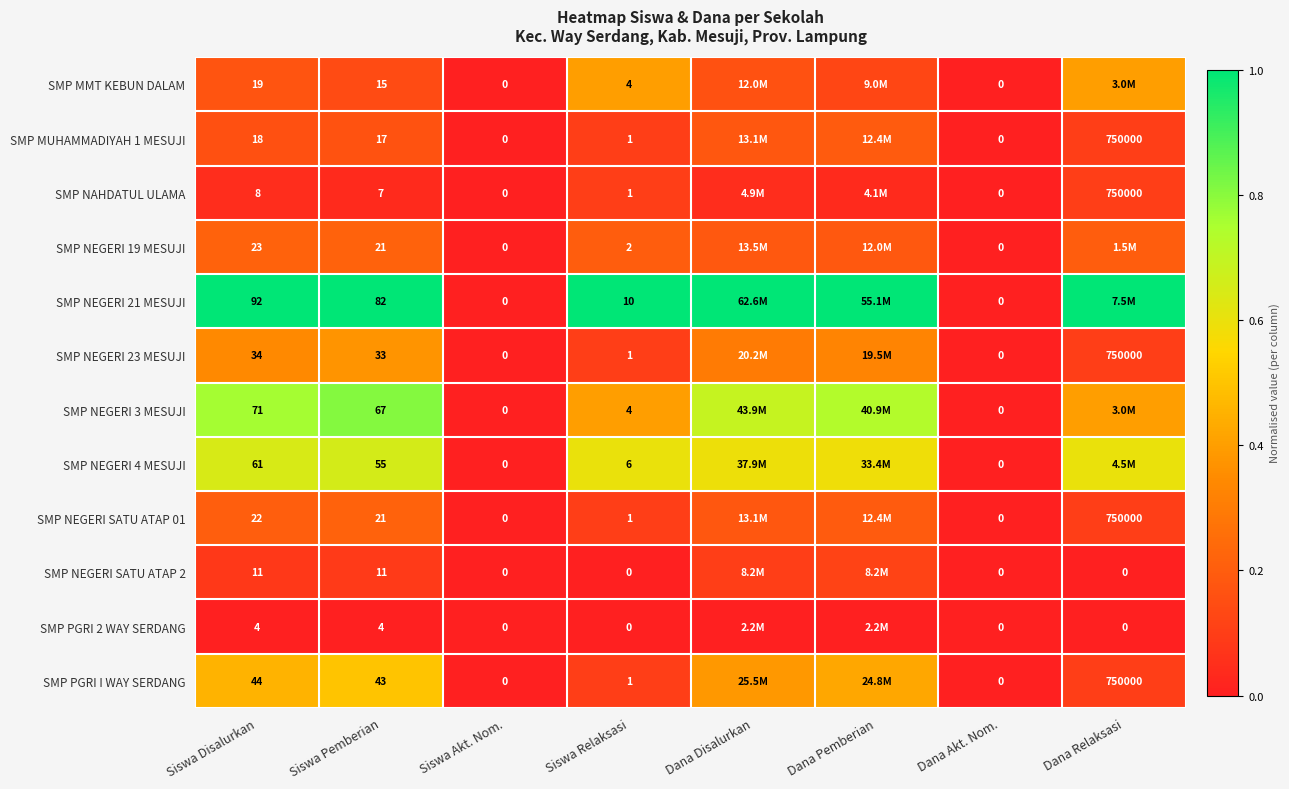

Is the value of SMP NAHDATUL ULAMA at Siswa Disalurkan greater than the value of SMP NEGERI SATU ATAP 2 at Siswa Disalurkan?

No